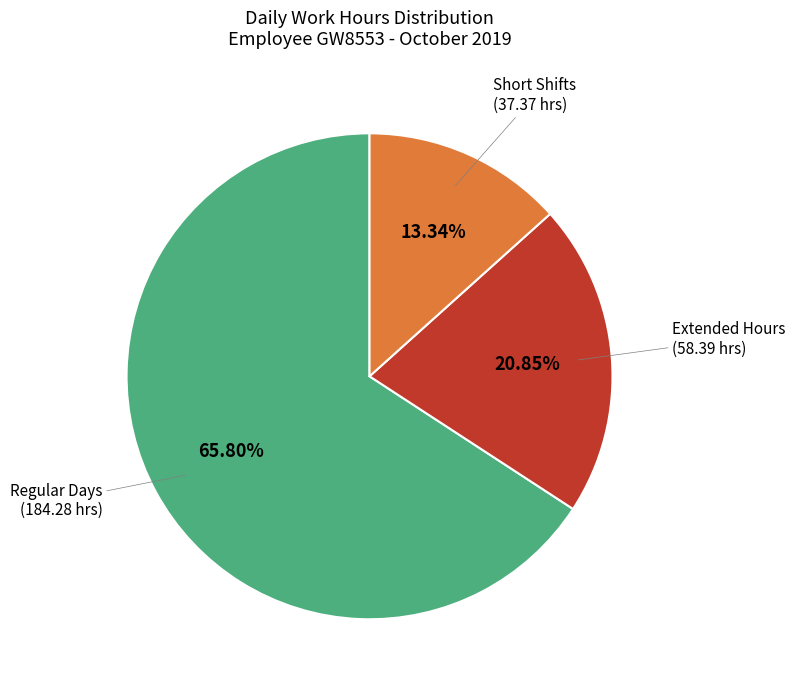

Is there any slice that represents more than half of the pie?

Yes